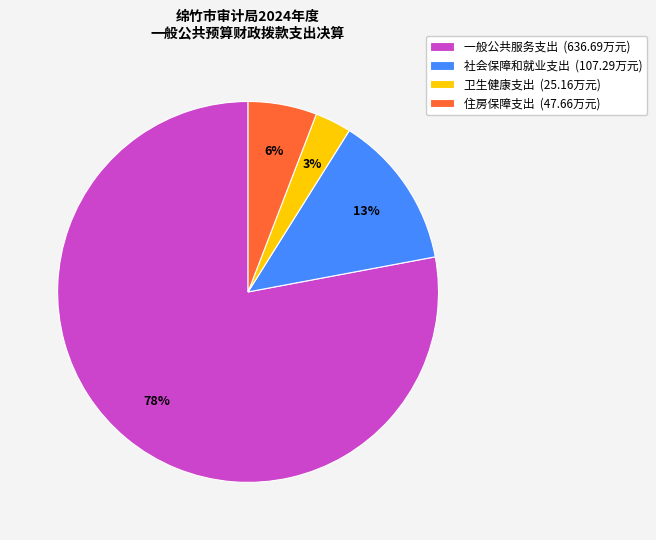

Count the number of slices in the pie.

4